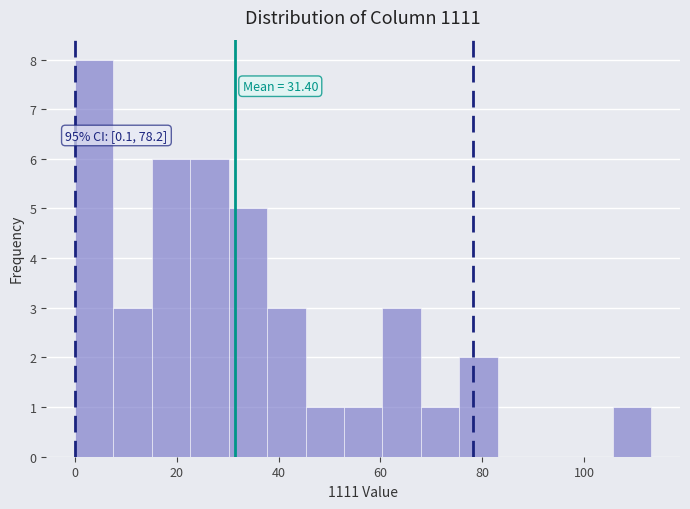

Read against the x-axis, roughly where is the centre of the tallest bar?

4